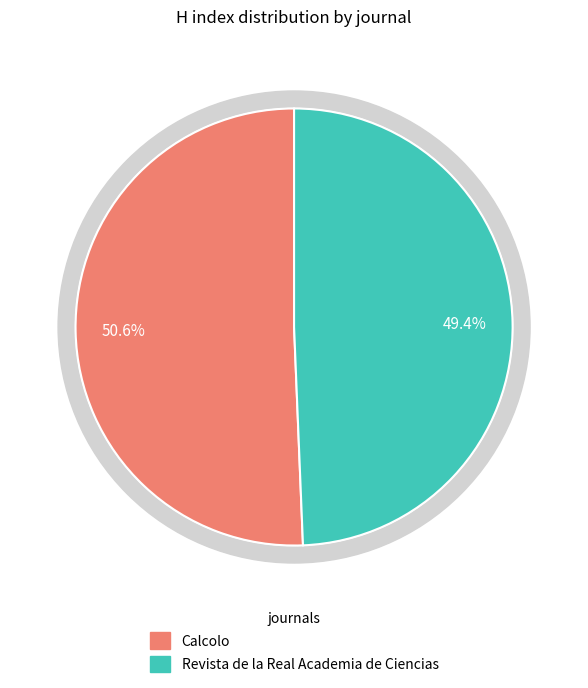

What portion of the pie excludes Revista de la Real Academia de Ciencias?

50.6%